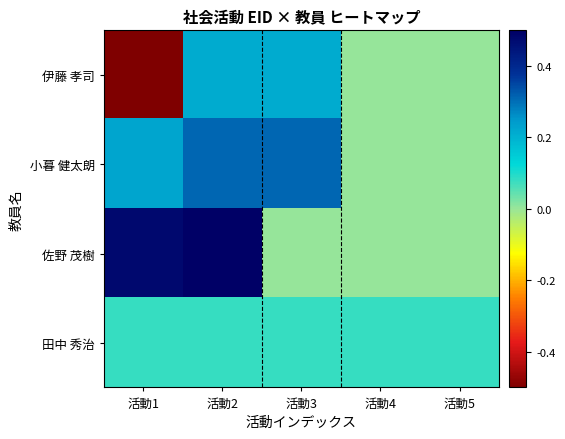

Reading left to right, extract all data points from this chart.

伊藤 孝司: 活動1=-0.5	活動2=0.2	活動3=0.2	活動4=0.0	活動5=0.0
小暮 健太朗: 活動1=0.2	活動2=0.3	活動3=0.3	活動4=0.0	活動5=0.0
佐野 茂樹: 活動1=0.5	活動2=0.5	活動3=0.0	活動4=0.0	活動5=0.0
田中 秀治: 活動1=0.1	活動2=0.1	活動3=0.1	活動4=0.1	活動5=0.1